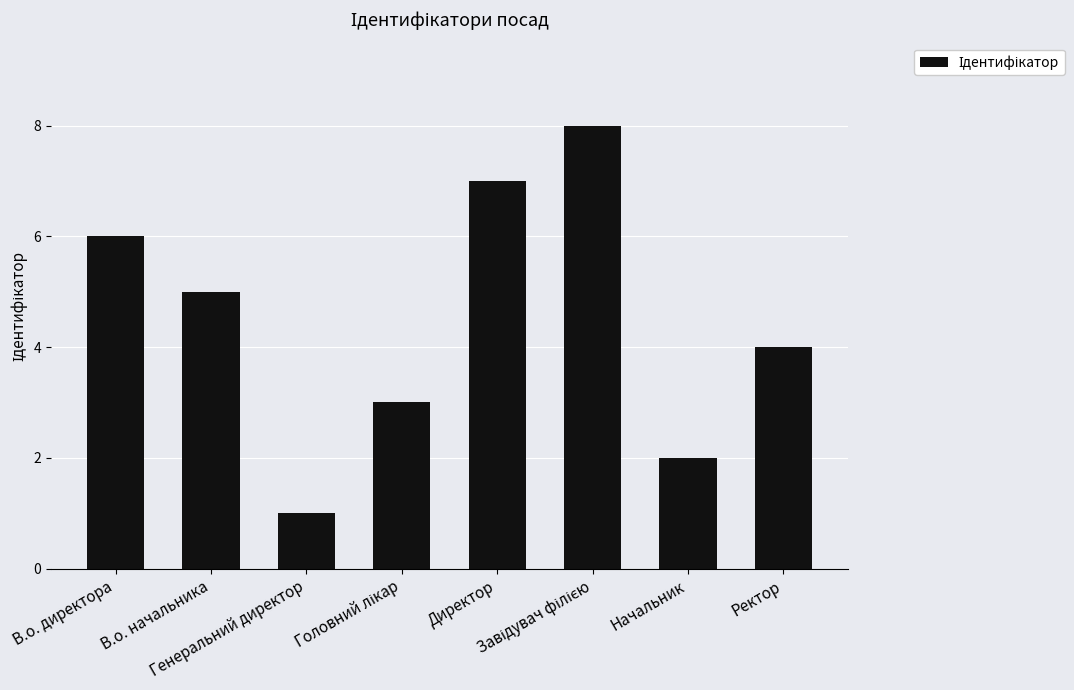

At which label does the data first exceed 5?

В.о. директора